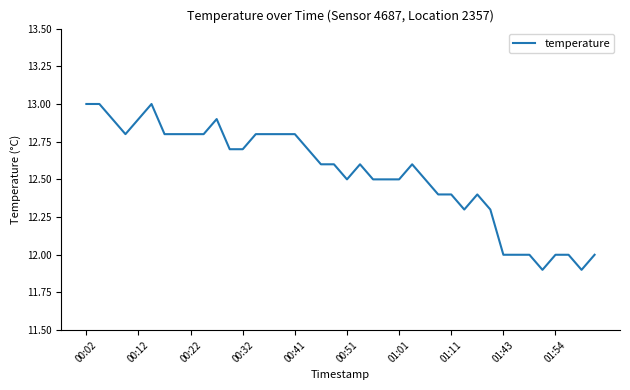

What is the maximum value shown in the chart?

13.0